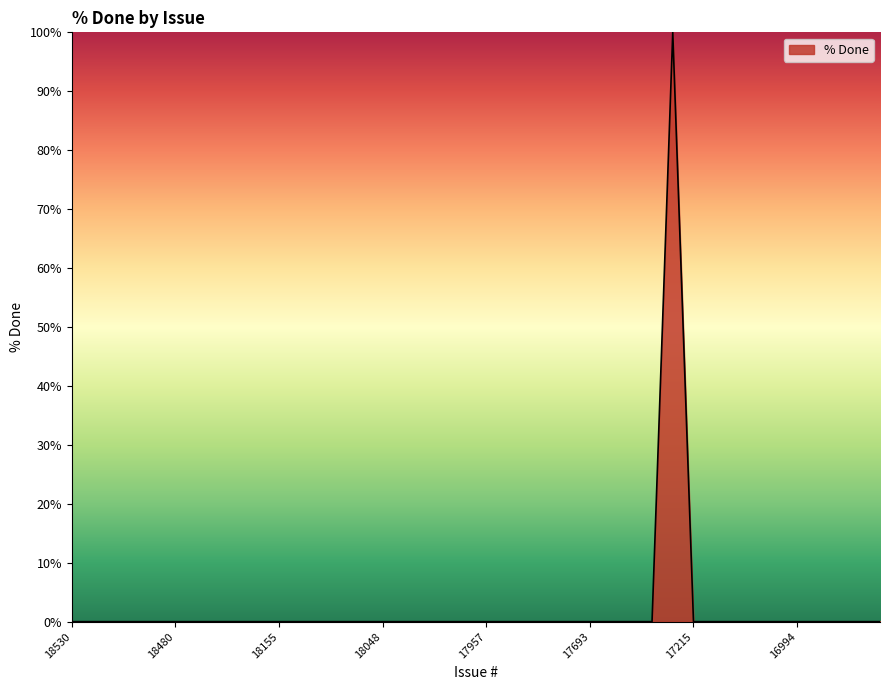

Reading right to left, extract all data points from this chart.

0	0	0	0	0	0	0	0	0	0	100	0	0	0	0	0	0	0	0	0	0	0	0	0	0	0	0	0	0	0	0	0	0	0	0	0	0	0	0	0